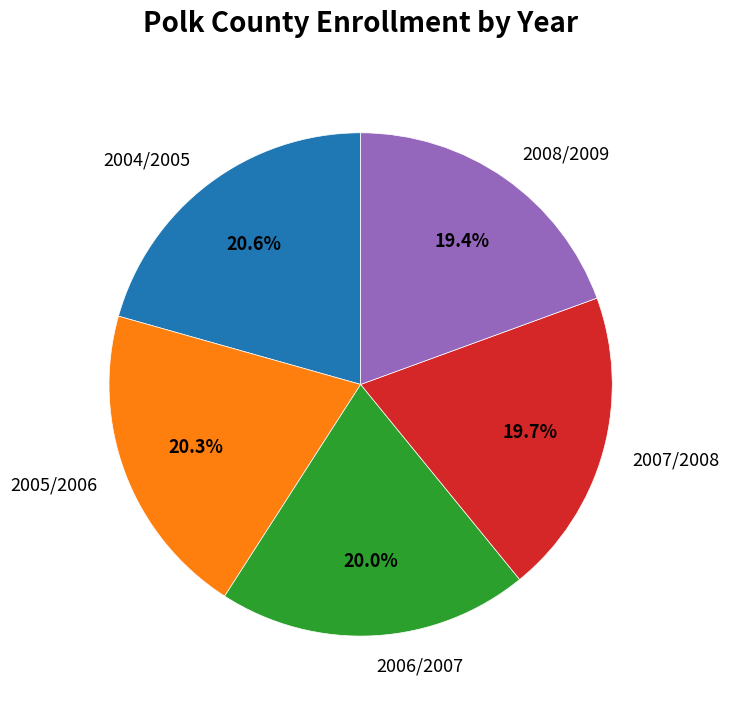

How many segments does this pie chart have?

5